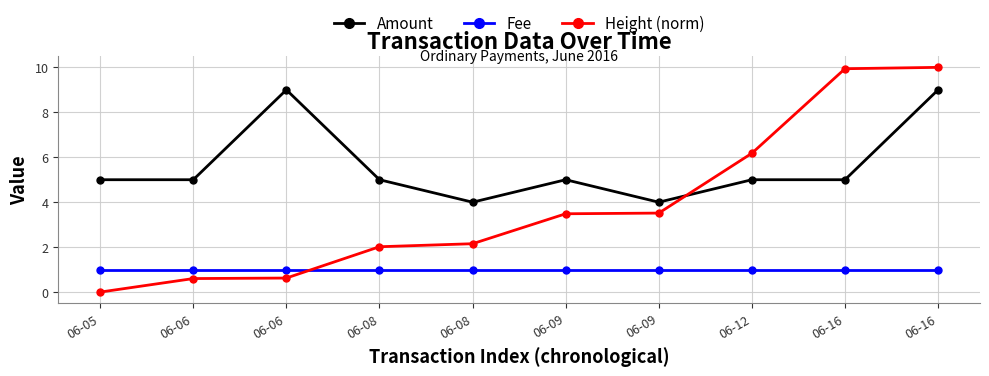

What is the maximum value shown in the chart?

10.0